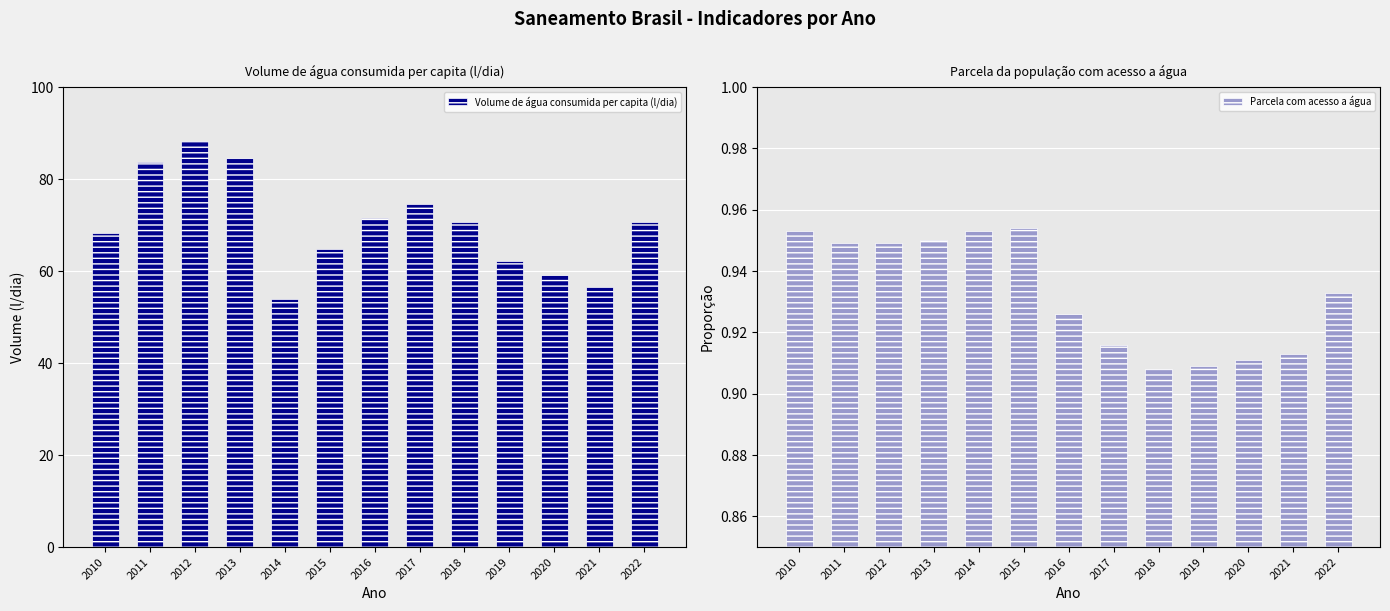

Is it true that Volume de água consumida per capita (l/dia) equals 56.5 at 2021?

True